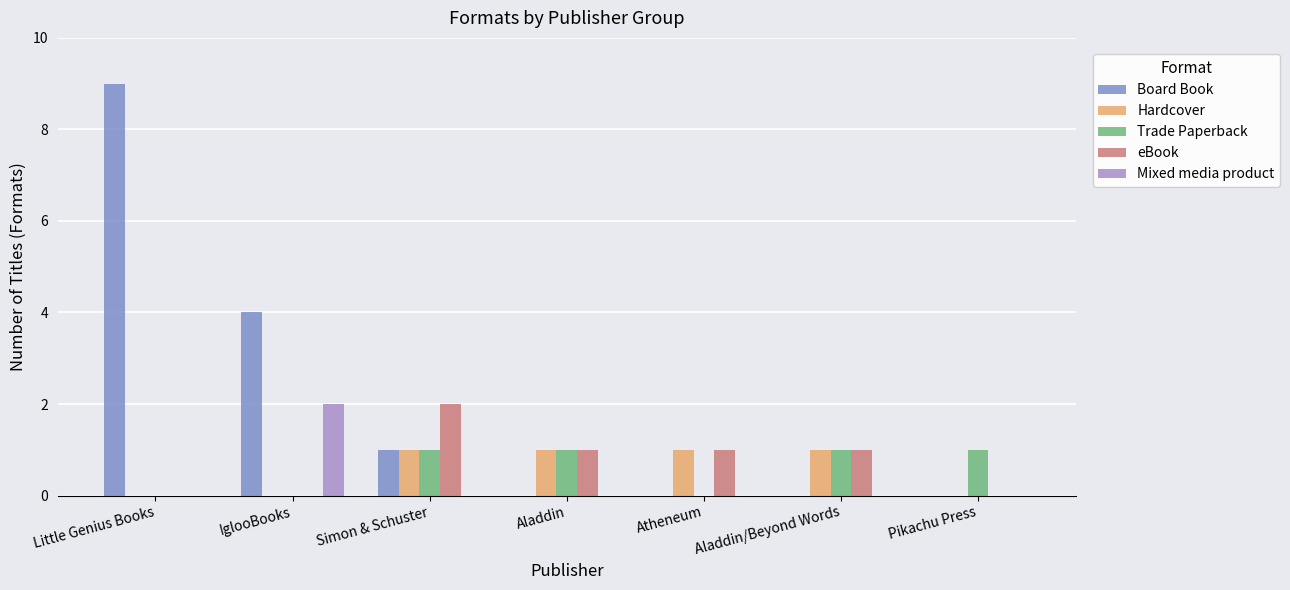

What is the sum of all Board Book values?

14